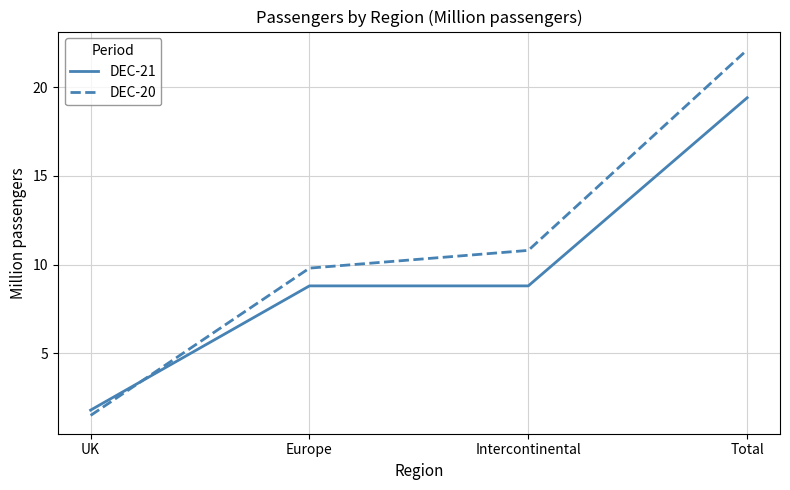

Which series has the largest range (max minus min)?

DEC-20